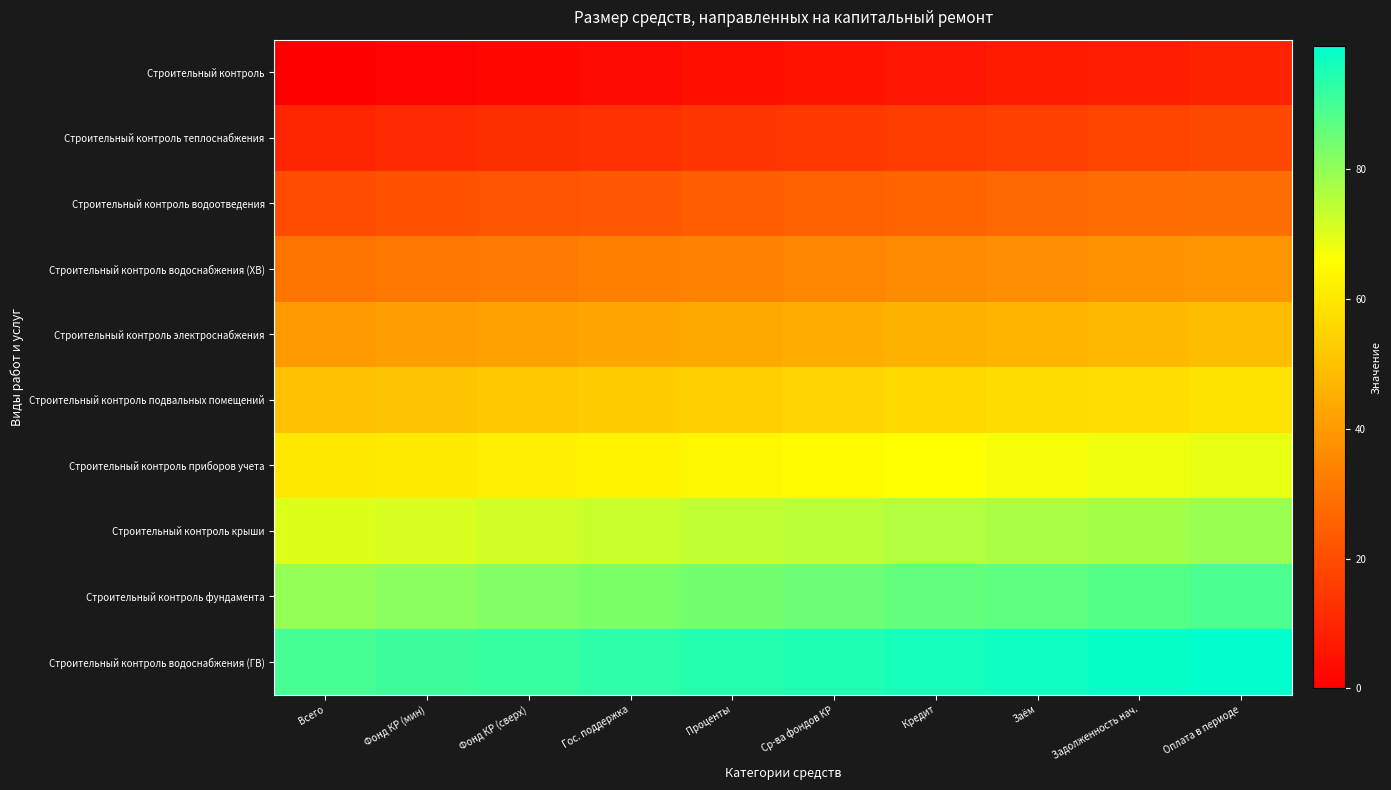

What is the total value across all series at Кредит?

510